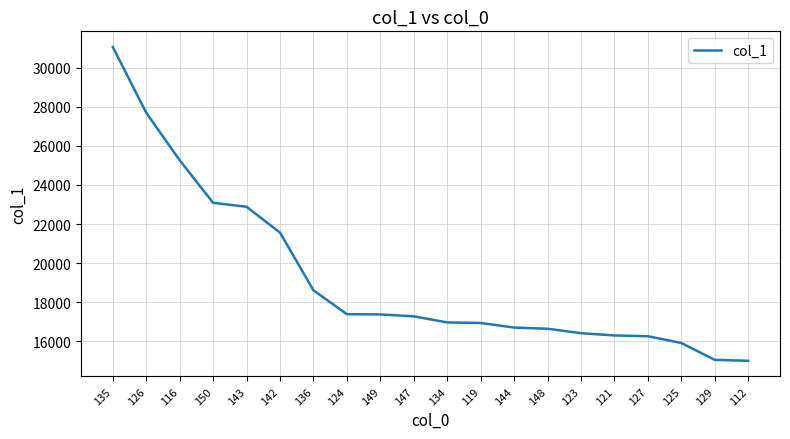

What is the change in value from 126 to 149?

-10310